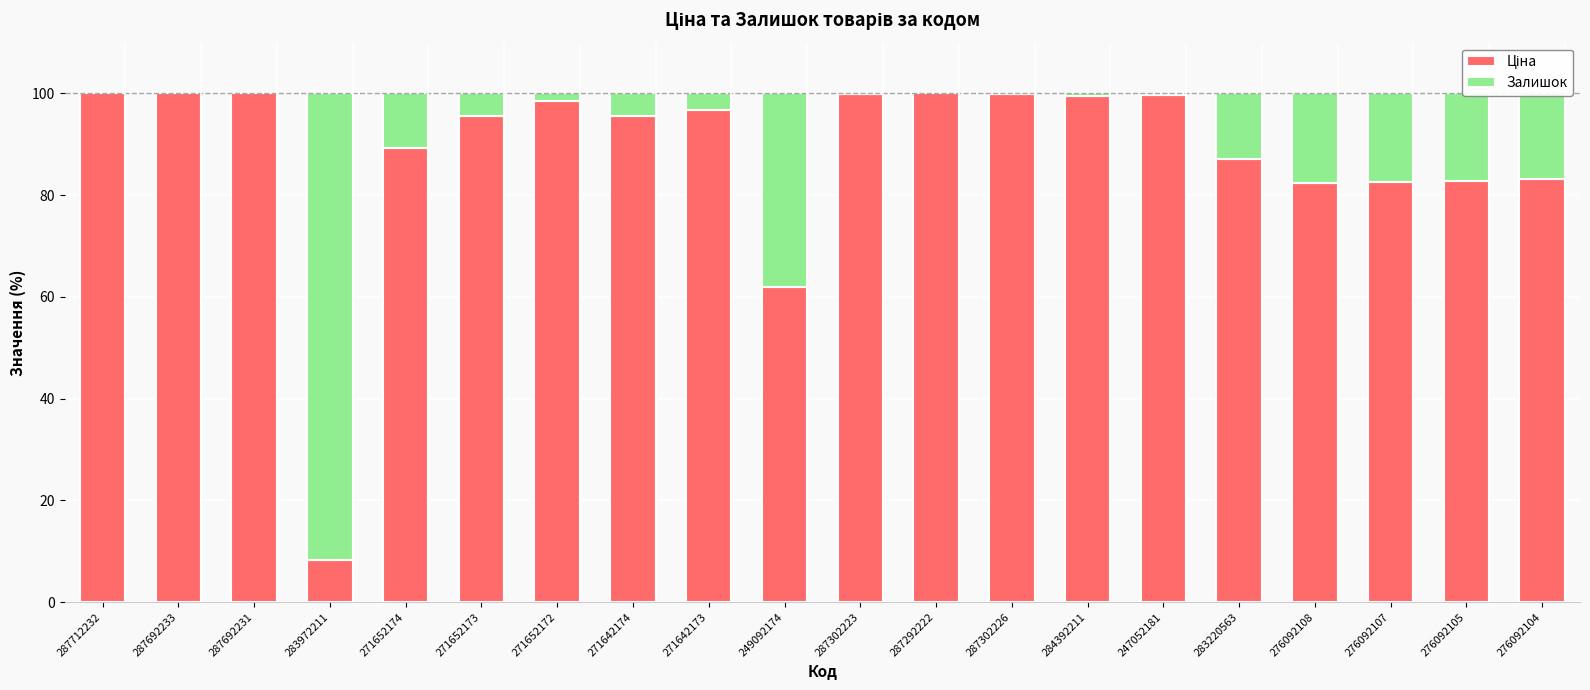

The value of Ціна at 271652172 is 98.5. True or false?

True